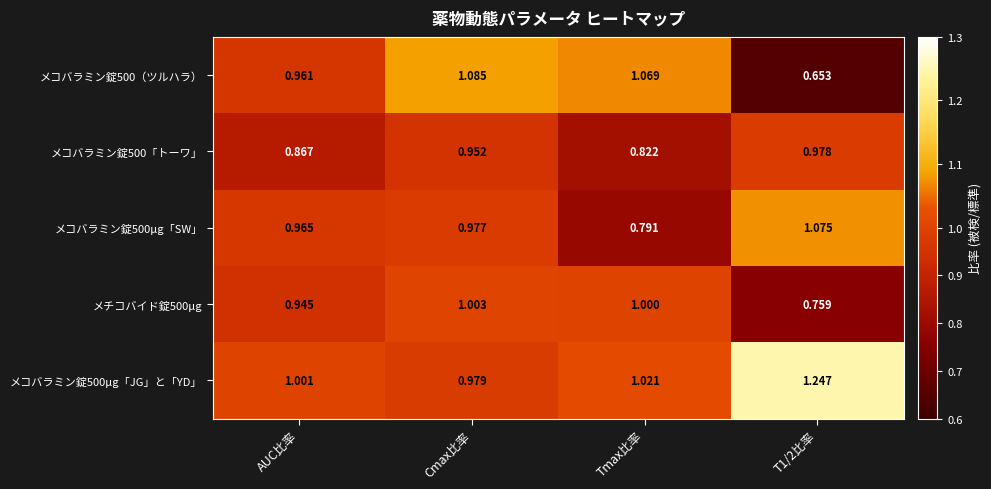

Which series has the widest spread of values?

メコバラミン錠500（ツルハラ）